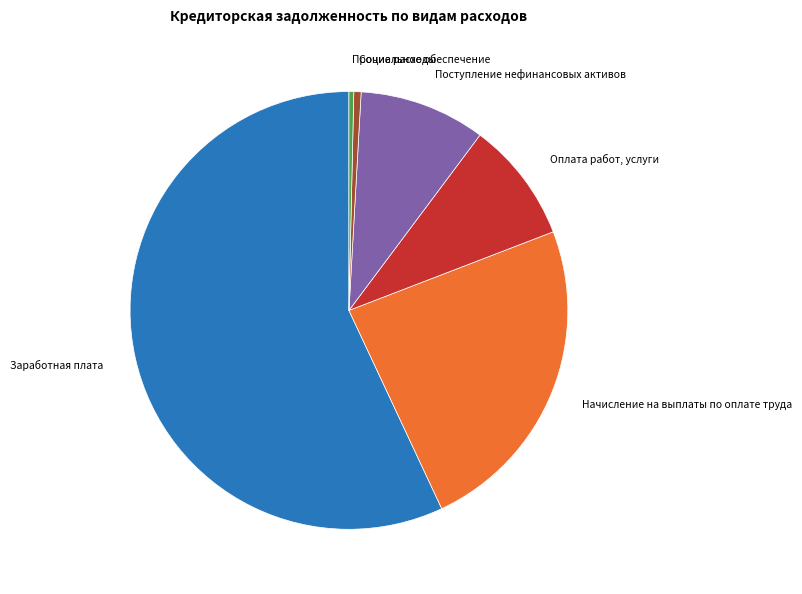

Is there a majority slice in this chart?

Yes